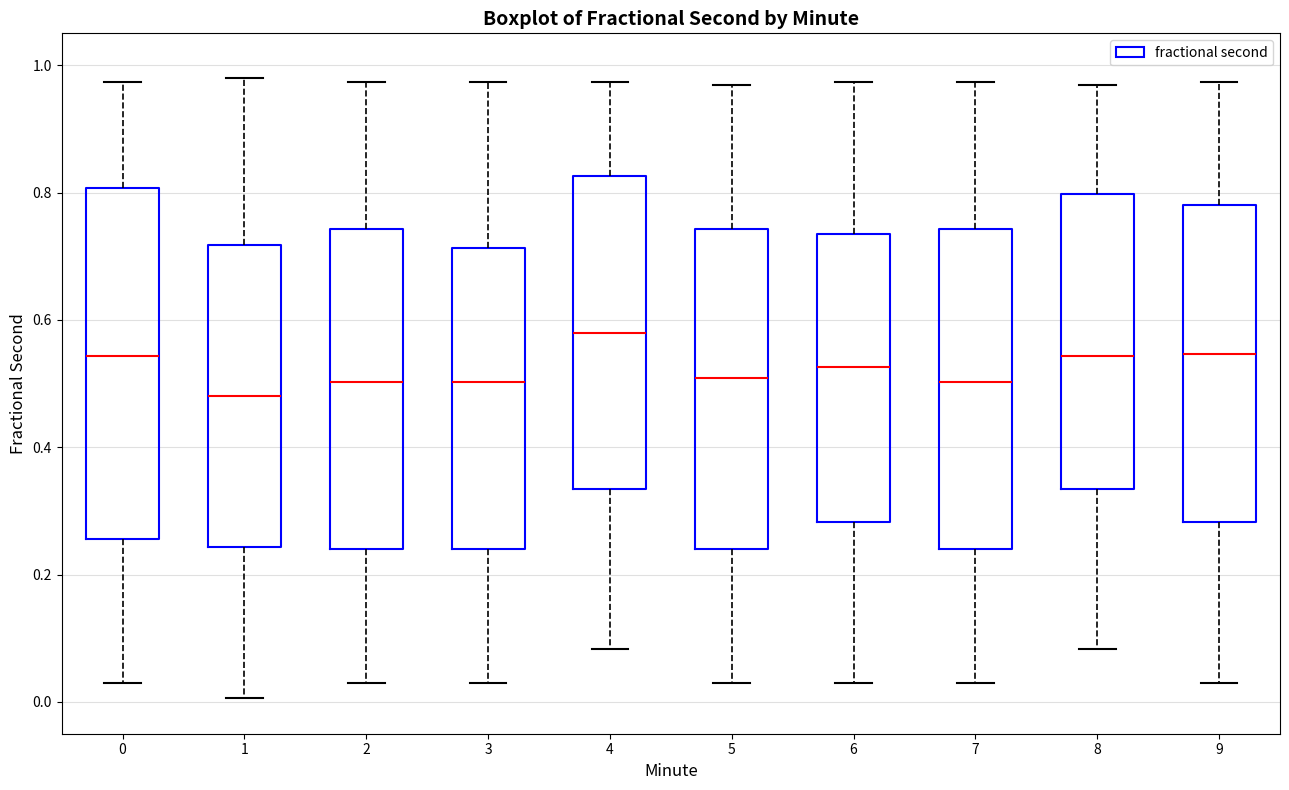

Which box has the lowest median line?

1